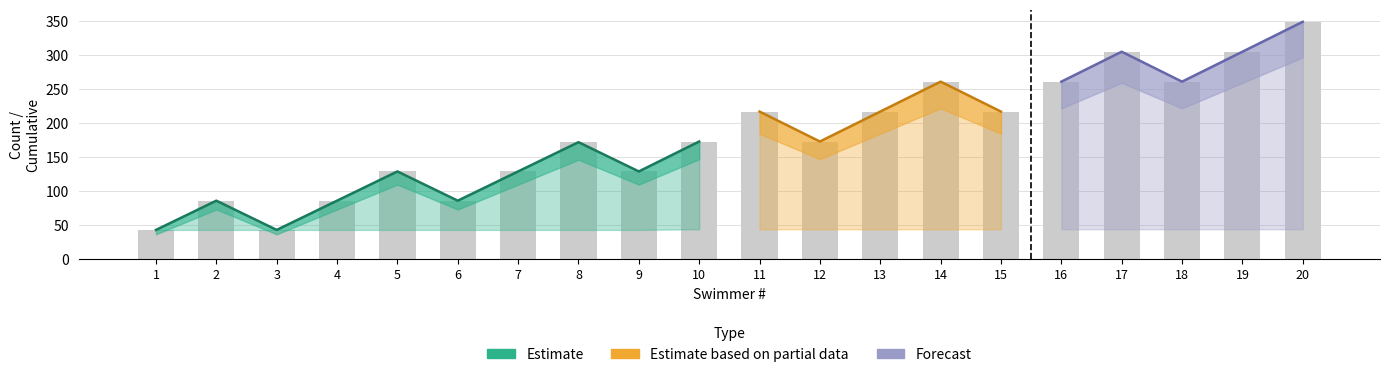

Which category has the highest value in the Low series?

10